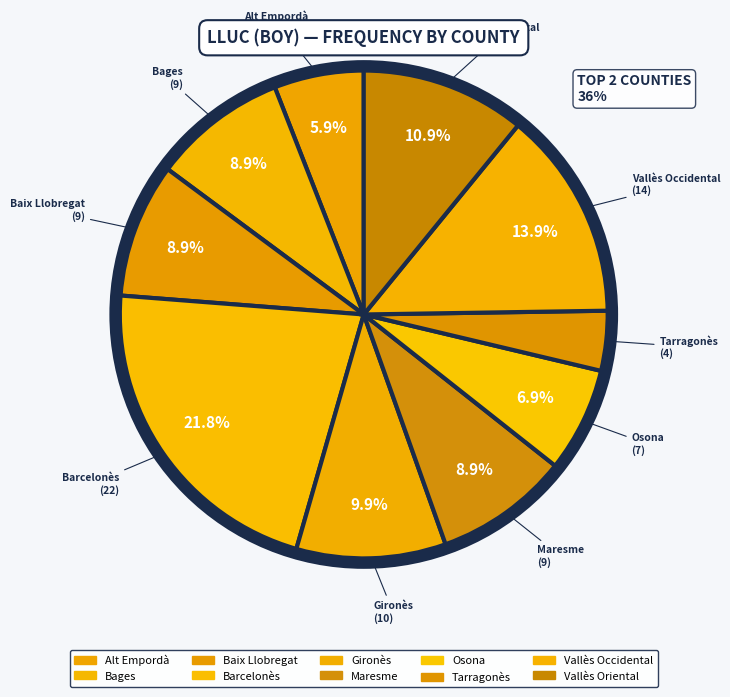

What percentage is the Tarragonès slice, to the nearest percent?

4%